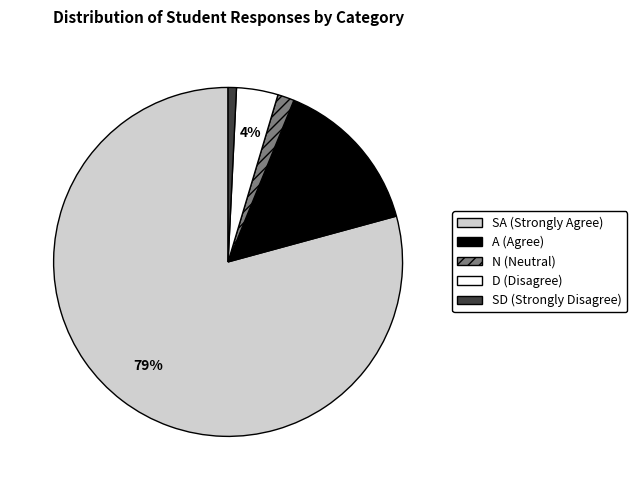

Does any single category account for the majority?

Yes